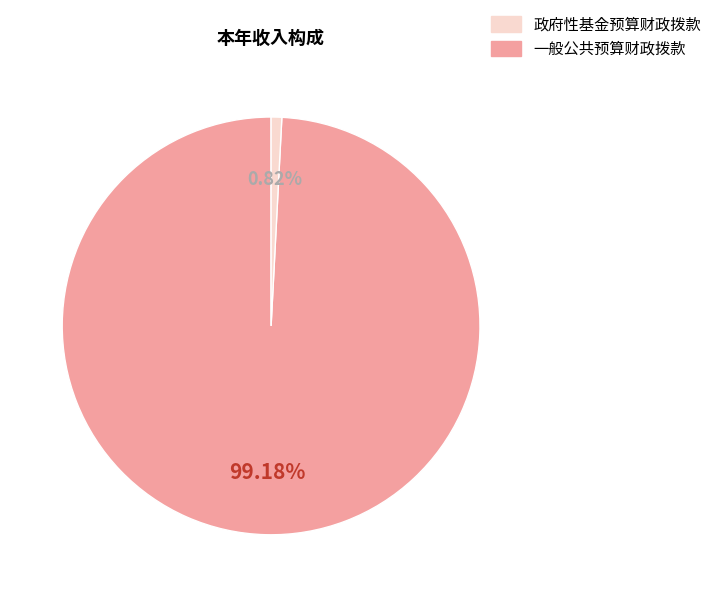

Is there a majority slice in this chart?

Yes